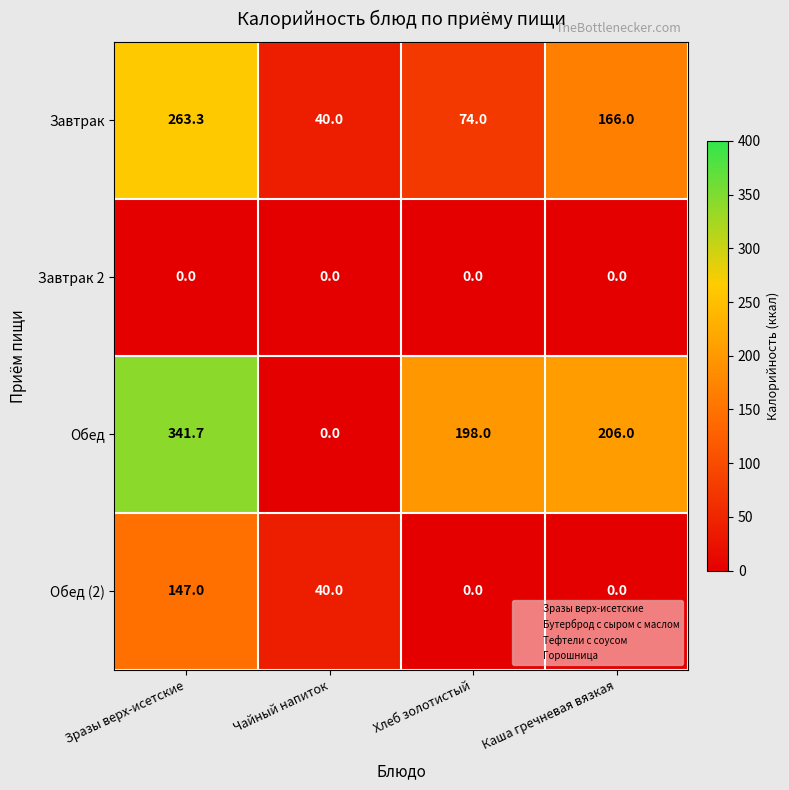

Is it true that Завтрак equals 20.1 at Чайный напиток?

False